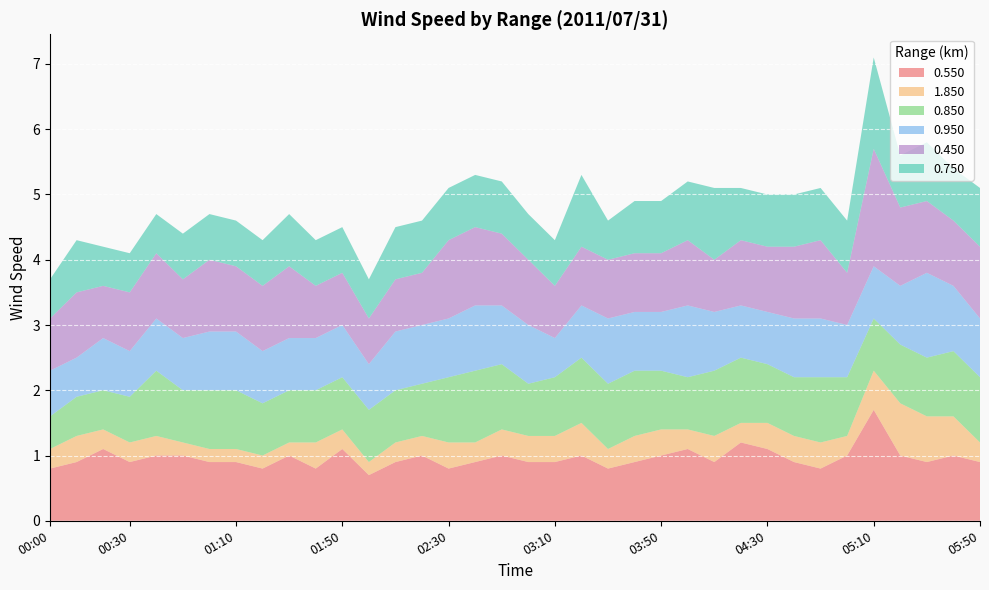

Reading left to right, extract all data points from this chart.

0.550: 00:00=0.8	00:10=0.9	00:20=1.1	00:30=0.9	00:40=1.0	00:50=1.0	01:00=0.9	01:10=0.9	01:20=0.8	01:30=1.0	01:40=0.8	01:50=1.1	02:00=0.7	02:10=0.9	02:20=1.0	02:30=0.8	02:40=0.9	02:50=1.0	03:00=0.9	03:10=0.9	03:20=1.0	03:30=0.8	03:40=0.9	03:50=1.0	04:00=1.1	04:10=0.9	04:20=1.2	04:30=1.1	04:40=0.9	04:50=0.8	05:00=1.0	05:10=1.7	05:20=1.0	05:30=0.9	05:40=1.0	05:50=0.9
1.850: 00:00=0.3	00:10=0.4	00:20=0.3	00:30=0.3	00:40=0.3	00:50=0.2	01:00=0.2	01:10=0.2	01:20=0.2	01:30=0.2	01:40=0.4	01:50=0.3	02:00=0.2	02:10=0.3	02:20=0.3	02:30=0.4	02:40=0.3	02:50=0.4	03:00=0.4	03:10=0.4	03:20=0.5	03:30=0.3	03:40=0.4	03:50=0.4	04:00=0.3	04:10=0.4	04:20=0.3	04:30=0.4	04:40=0.4	04:50=0.4	05:00=0.3	05:10=0.6	05:20=0.8	05:30=0.7	05:40=0.6	05:50=0.3
0.850: 00:00=0.5	00:10=0.6	00:20=0.6	00:30=0.7	00:40=1.0	00:50=0.8	01:00=0.9	01:10=0.9	01:20=0.8	01:30=0.8	01:40=0.8	01:50=0.8	02:00=0.8	02:10=0.8	02:20=0.8	02:30=1.0	02:40=1.1	02:50=1.0	03:00=0.8	03:10=0.9	03:20=1.0	03:30=1.0	03:40=1.0	03:50=0.9	04:00=0.8	04:10=1.0	04:20=1.0	04:30=0.9	04:40=0.9	04:50=1.0	05:00=0.9	05:10=0.8	05:20=0.9	05:30=0.9	05:40=1.0	05:50=1.0
0.950: 00:00=0.7	00:10=0.6	00:20=0.8	00:30=0.7	00:40=0.8	00:50=0.8	01:00=0.9	01:10=0.9	01:20=0.8	01:30=0.8	01:40=0.8	01:50=0.8	02:00=0.7	02:10=0.9	02:20=0.9	02:30=0.9	02:40=1.0	02:50=0.9	03:00=0.9	03:10=0.6	03:20=0.8	03:30=1.0	03:40=0.9	03:50=0.9	04:00=1.1	04:10=0.9	04:20=0.8	04:30=0.8	04:40=0.9	04:50=0.9	05:00=0.8	05:10=0.8	05:20=0.9	05:30=1.3	05:40=1.0	05:50=0.9
0.450: 00:00=0.8	00:10=1.0	00:20=0.8	00:30=0.9	00:40=1.0	00:50=0.9	01:00=1.1	01:10=1.0	01:20=1.0	01:30=1.1	01:40=0.8	01:50=0.8	02:00=0.7	02:10=0.8	02:20=0.8	02:30=1.2	02:40=1.2	02:50=1.1	03:00=1.0	03:10=0.8	03:20=0.9	03:30=0.9	03:40=0.9	03:50=0.9	04:00=1.0	04:10=0.8	04:20=1.0	04:30=1.0	04:40=1.1	04:50=1.2	05:00=0.8	05:10=1.8	05:20=1.2	05:30=1.1	05:40=1.0	05:50=1.1
0.750: 00:00=0.6	00:10=0.8	00:20=0.6	00:30=0.6	00:40=0.6	00:50=0.7	01:00=0.7	01:10=0.7	01:20=0.7	01:30=0.8	01:40=0.7	01:50=0.7	02:00=0.6	02:10=0.8	02:20=0.8	02:30=0.8	02:40=0.8	02:50=0.8	03:00=0.7	03:10=0.7	03:20=1.1	03:30=0.6	03:40=0.8	03:50=0.8	04:00=0.9	04:10=1.1	04:20=0.8	04:30=0.8	04:40=0.8	04:50=0.8	05:00=0.8	05:10=1.4	05:20=0.8	05:30=0.9	05:40=0.8	05:50=0.9